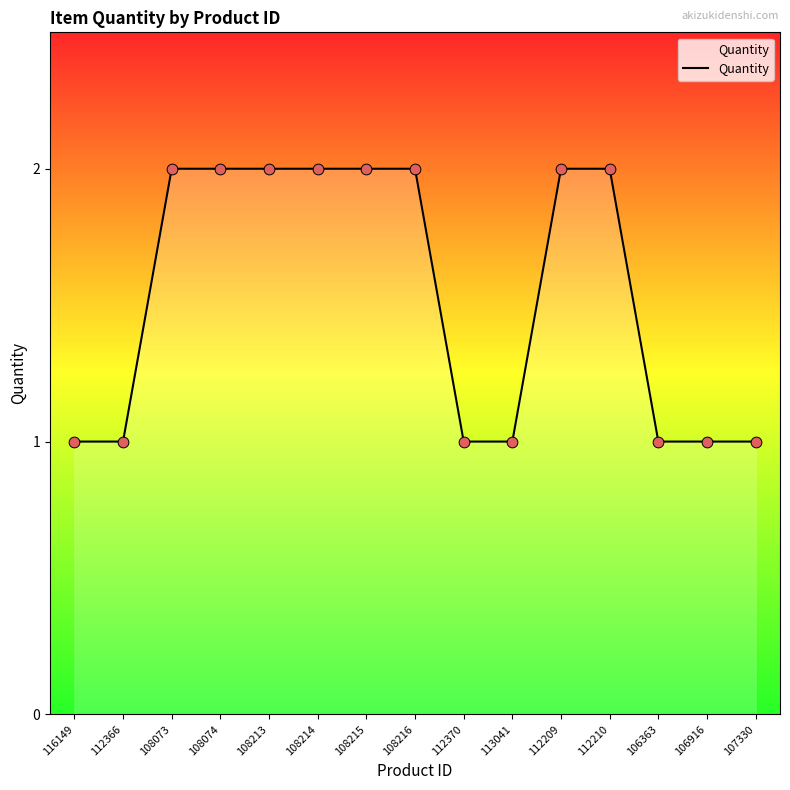

What is the ratio of the value at 108074 to the value at 106363?

2.0